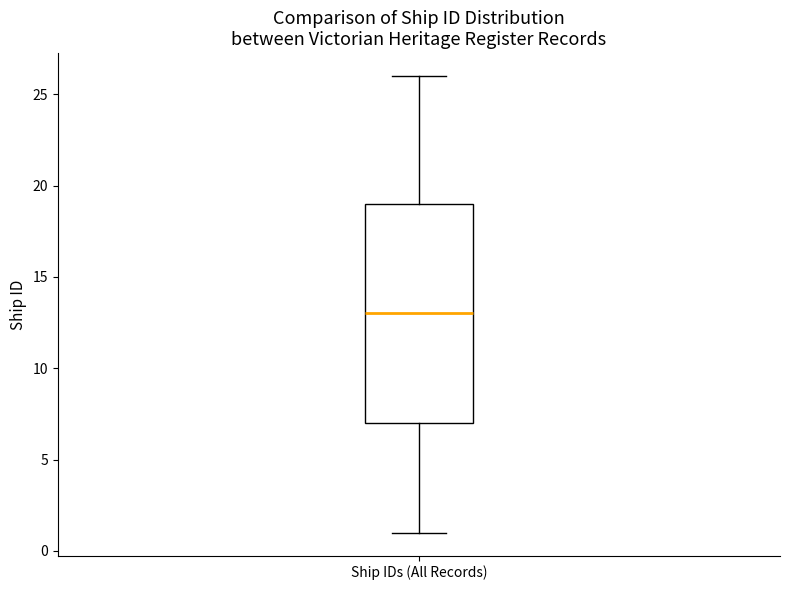

Read this box plot against the y-axis: the position of the median line, the range covered by the box, and the ends of both whiskers. The values are not printed on the chart, so give them approximately, as read against the axis.

median 13, box 7 to 19, whiskers 1 to 26